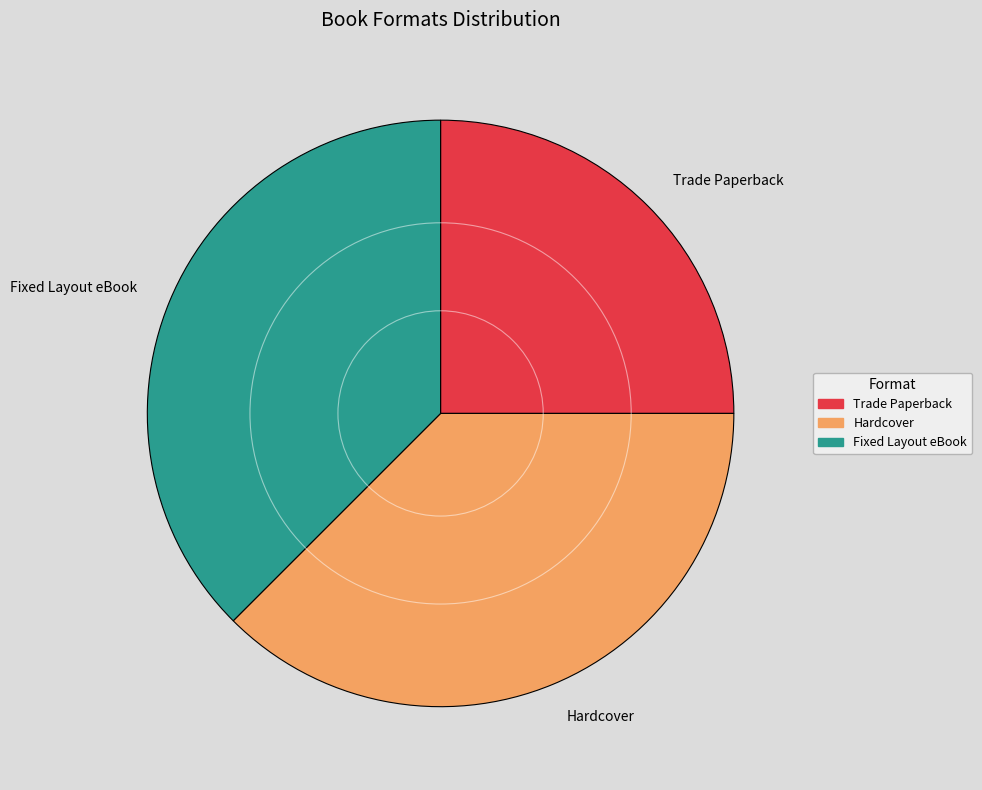

Does Fixed Layout eBook represent more than half of the total?

No